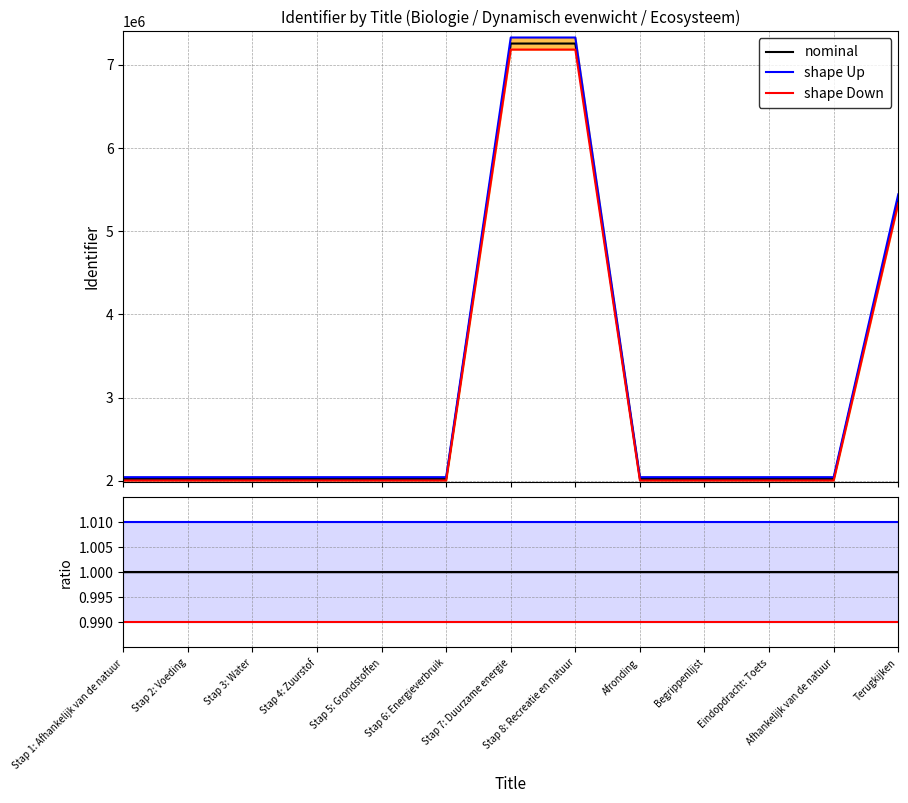

True or false: shape Down has a value of 1.5 at Stap 8: Recreatie en natuur.

False